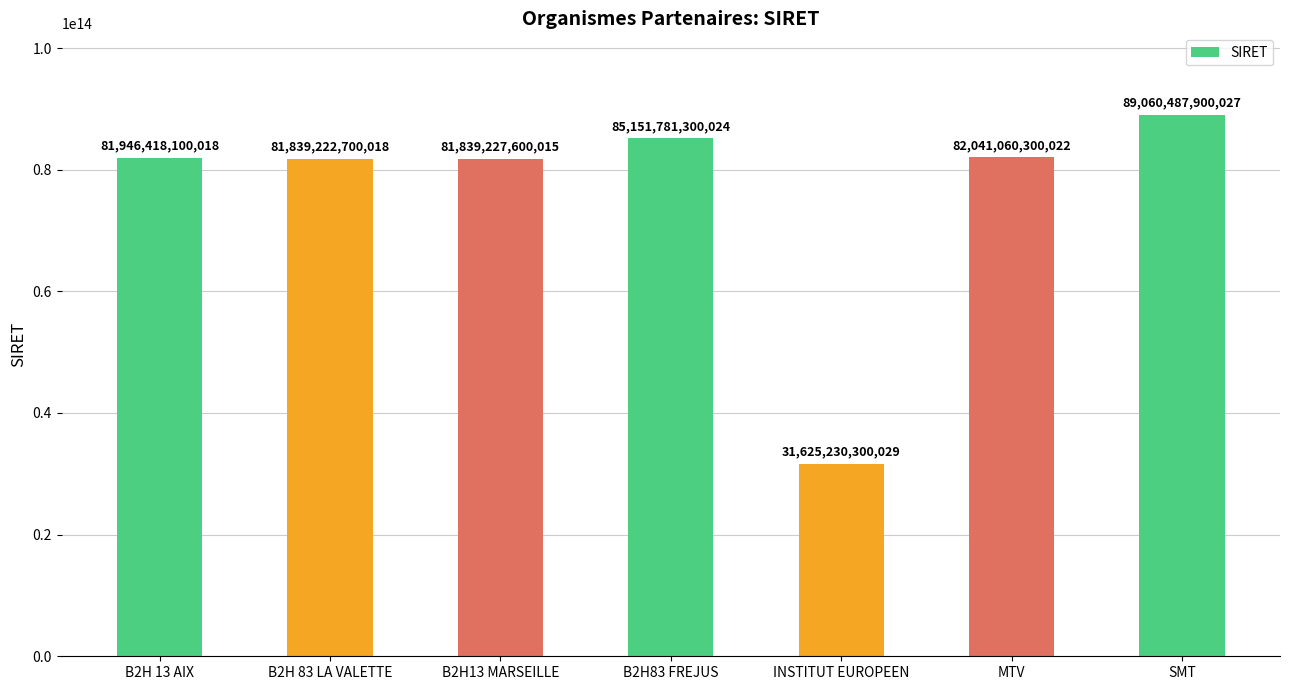

Approximately how many times larger is the value at B2H 83 LA VALETTE compared to MTV?

1.0